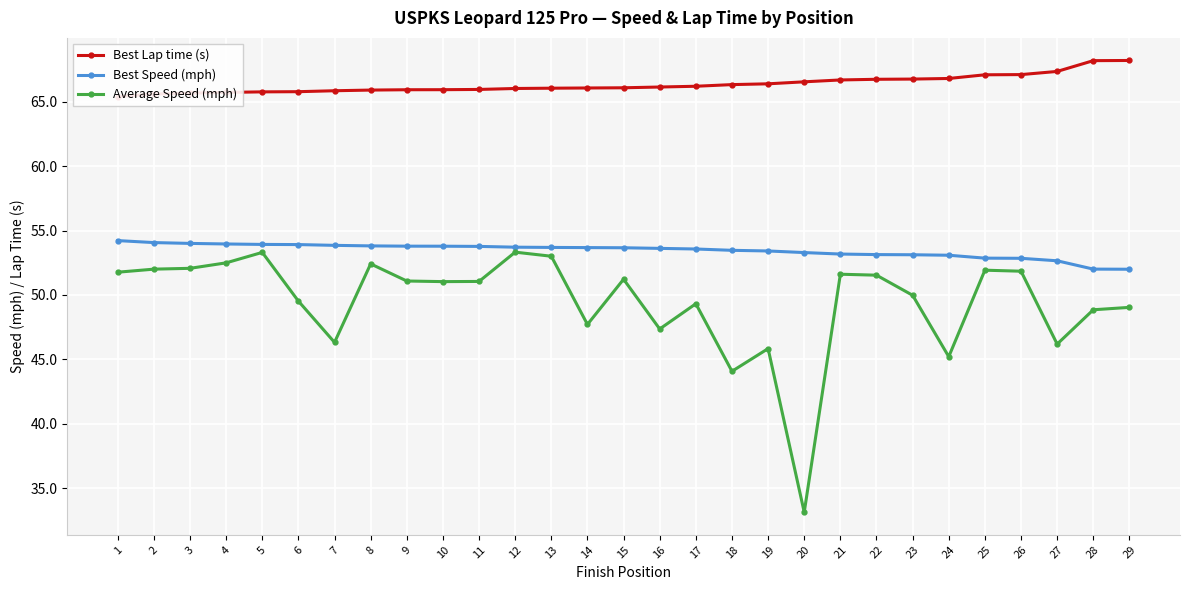

Which has a higher value, 26 or 18?

26